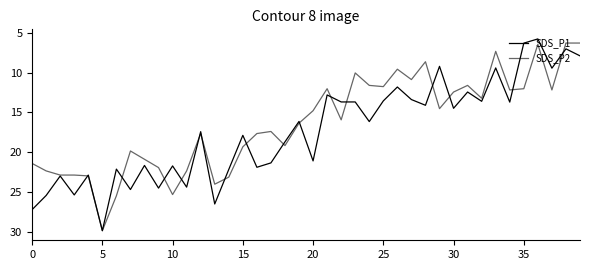

What is the average value of the SDS_P1 series?

17.4